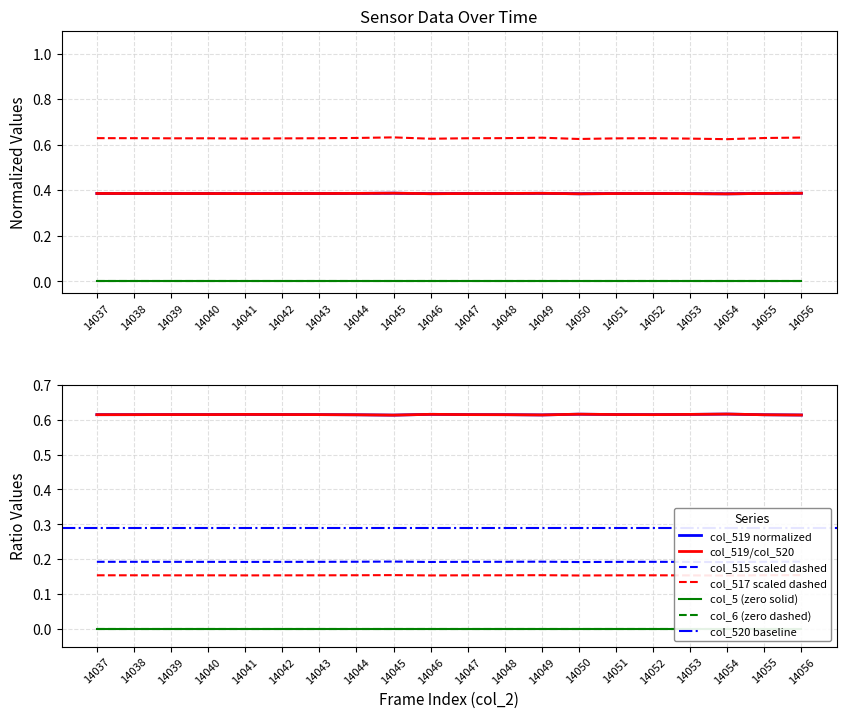

True or false: col_519 has a value of 0.2 at 14048.

False